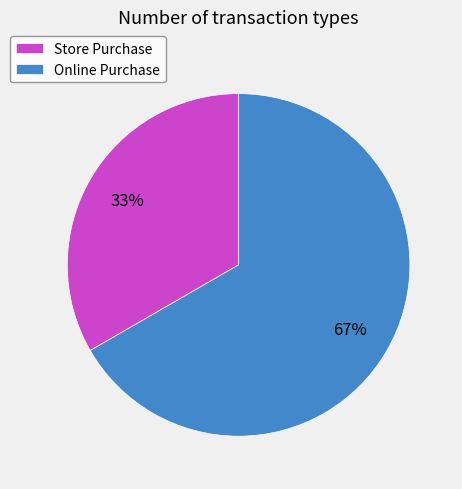

What percentage is the Online Purchase slice, to the nearest percent?

67%